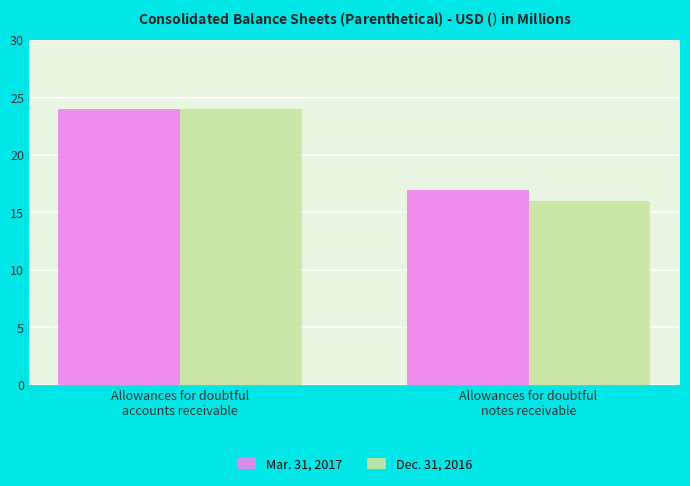

Is it true that Mar. 31, 2017 equals 33 at Allowances for doubtful
accounts receivable?

False